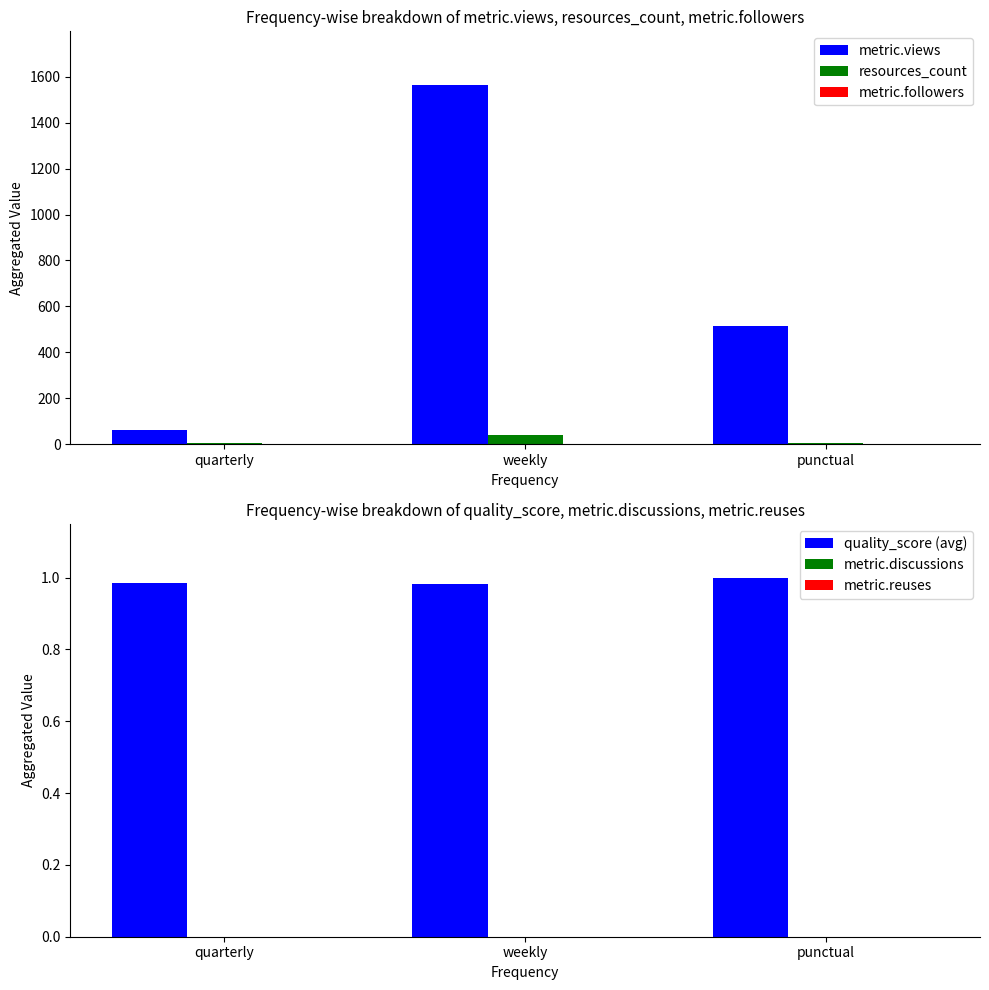

What is the sum of all quality_score (avg) values?

3.0